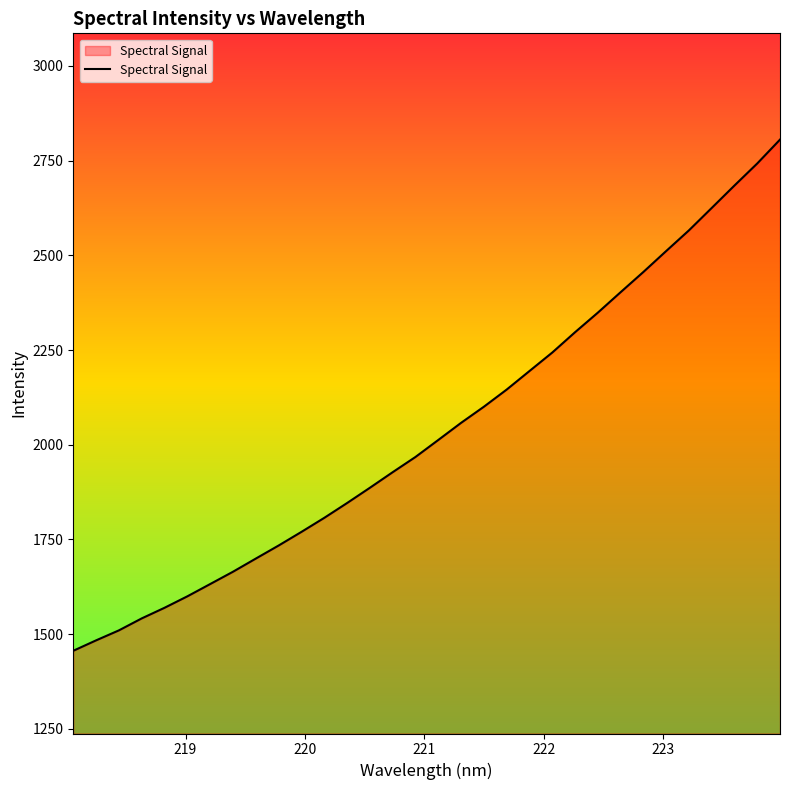

What is the difference between the maximum and minimum values?

1349.5